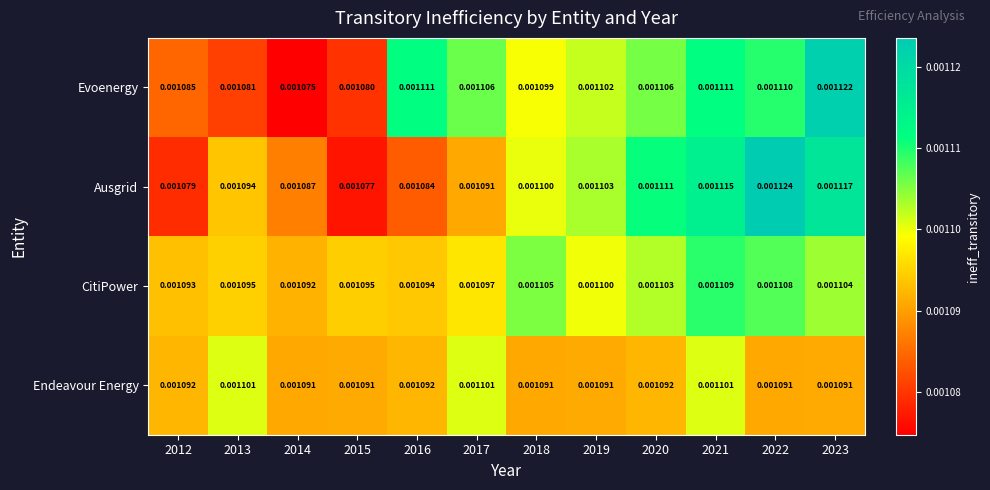

Which series has the largest total across all categories?

CitiPower